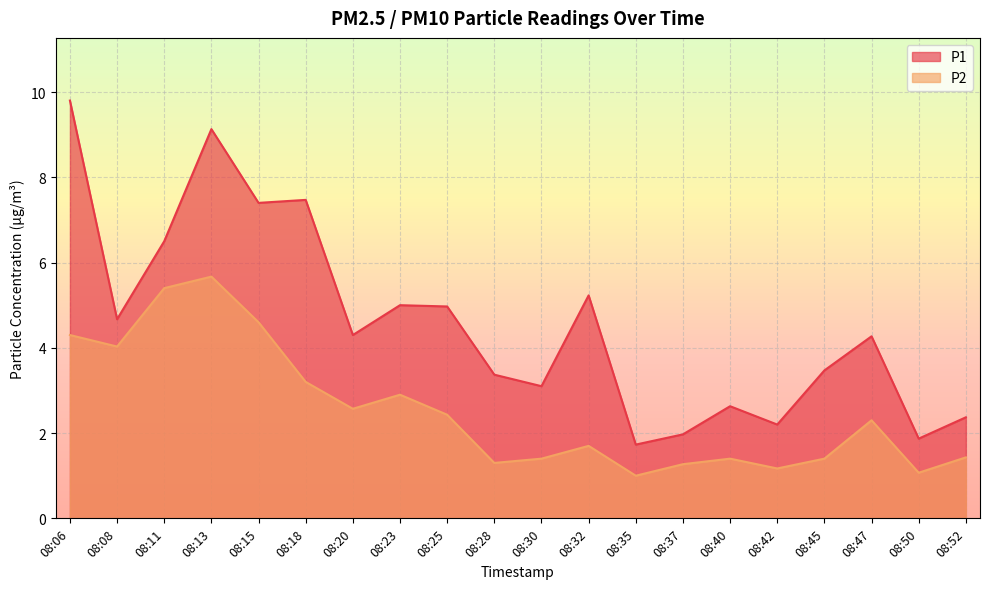

What is the sum of all P2 values?

50.5